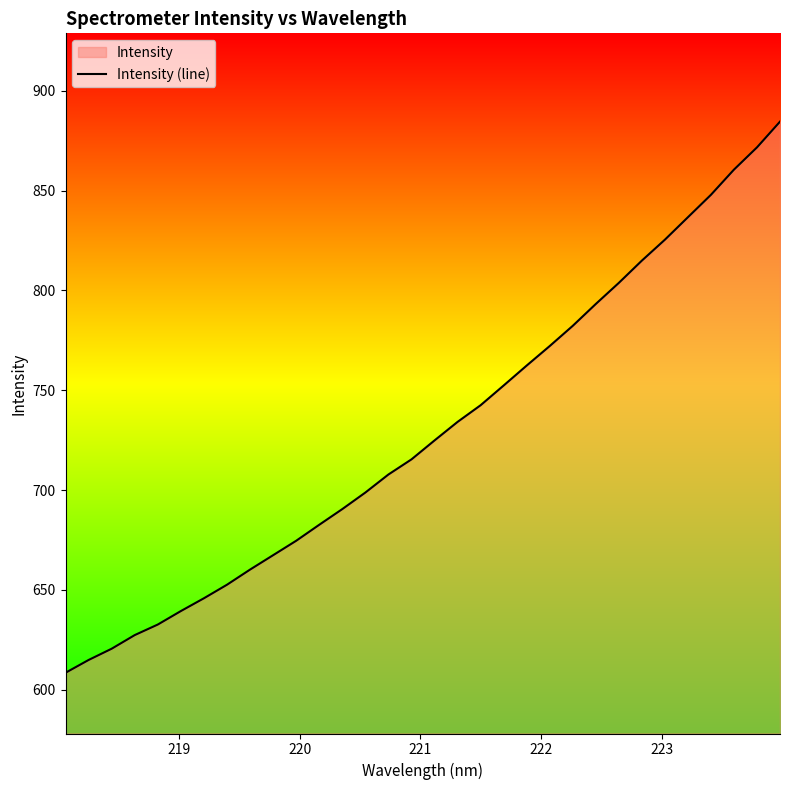

What is the difference between the maximum and minimum values?

276.1